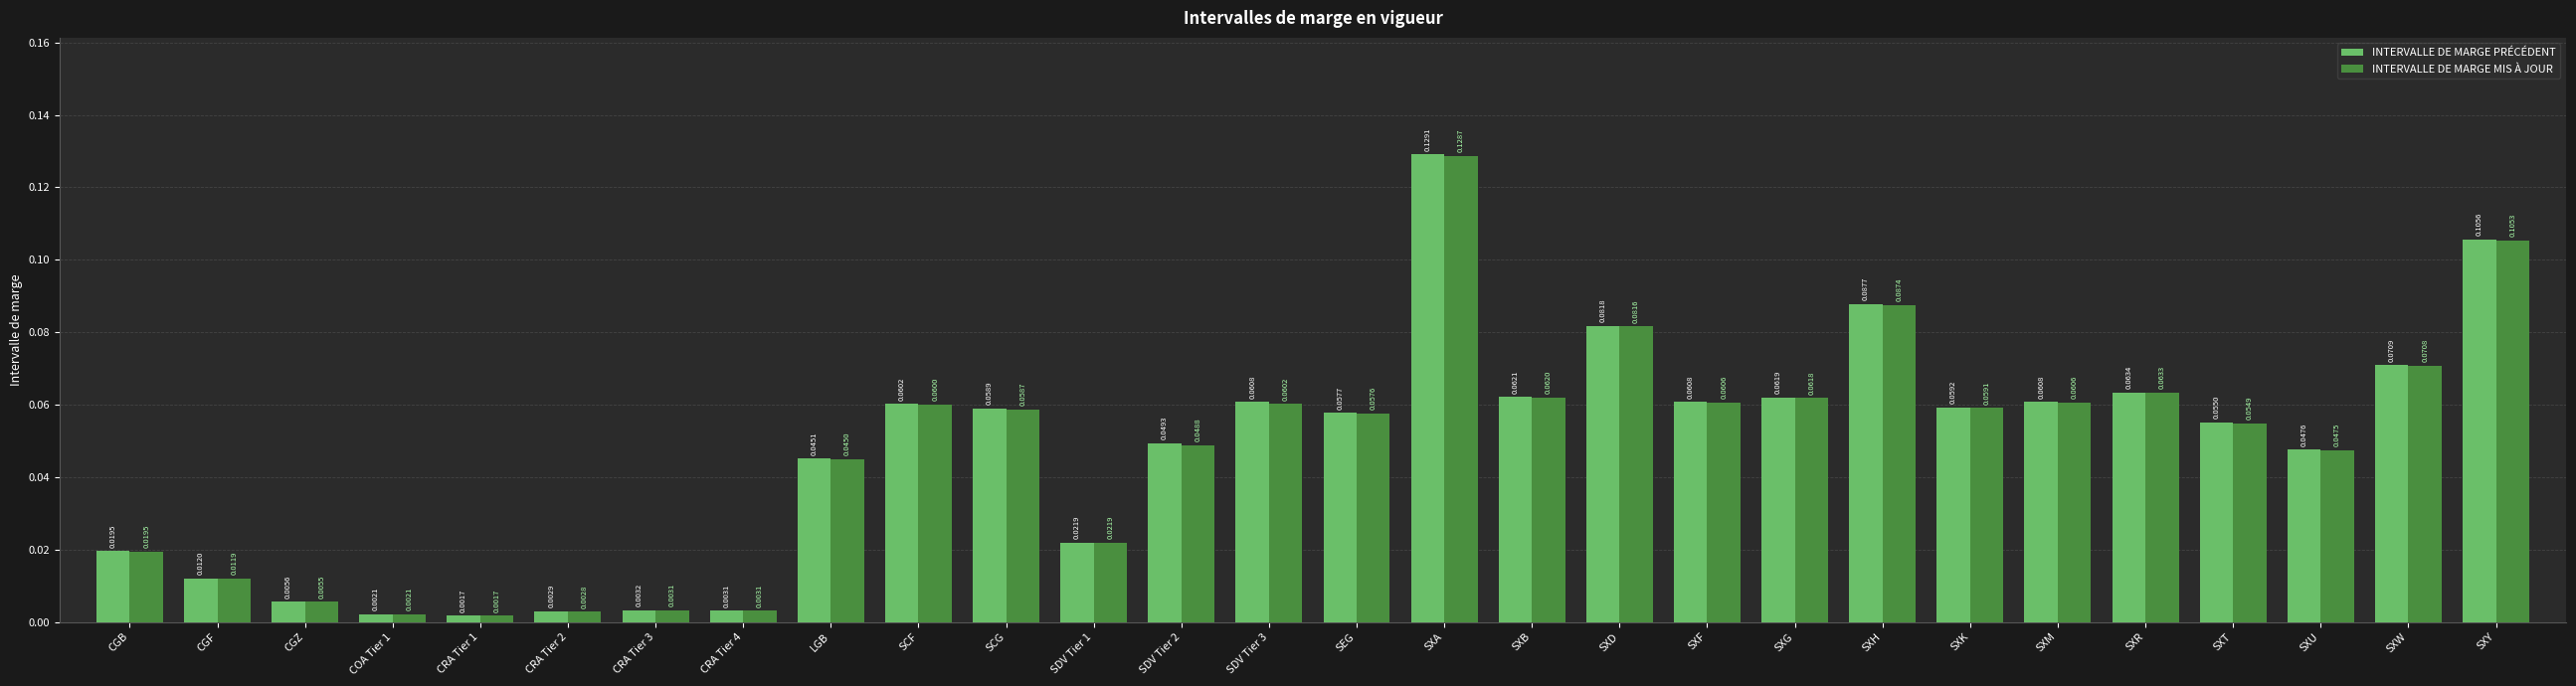

At how many categories does at least one series exceed 0?

28